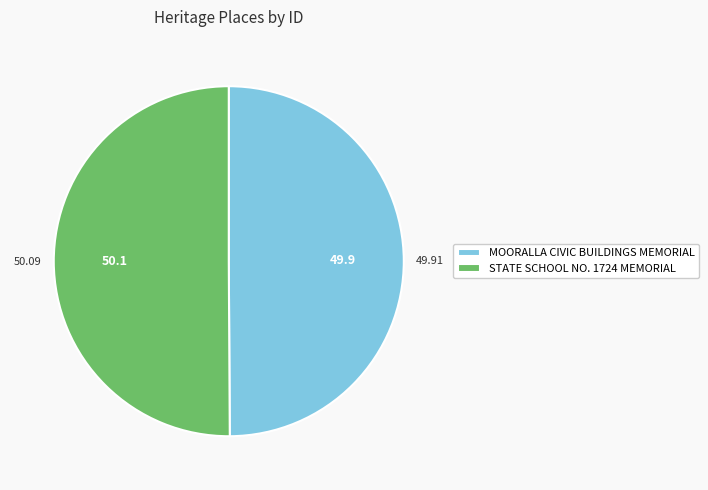

What is the ratio of the value at MOORALLA CIVIC BUILDINGS MEMORIAL to the value at STATE SCHOOL NO. 1724 MEMORIAL?

1.0